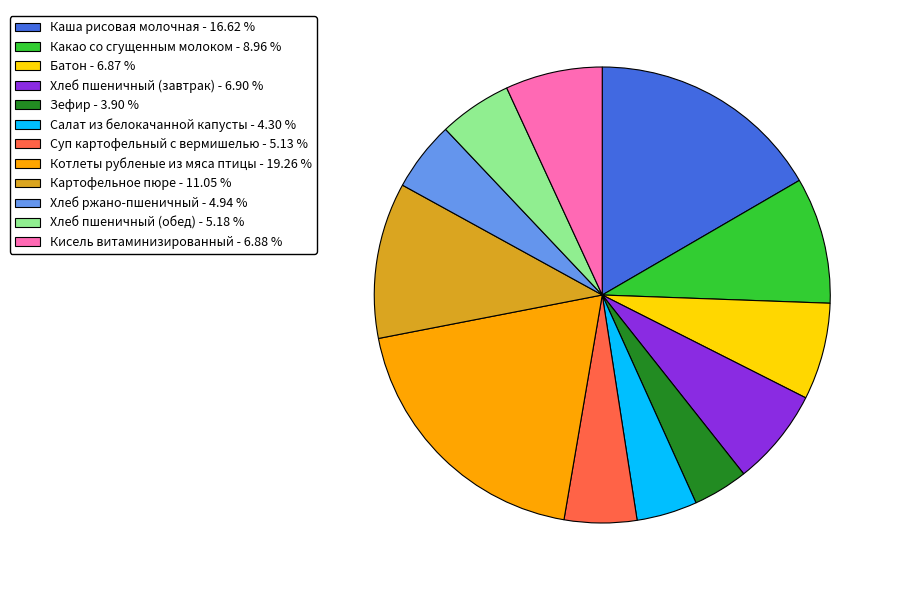

Which slice is the largest?

Котлеты рубленые из мяса птицы